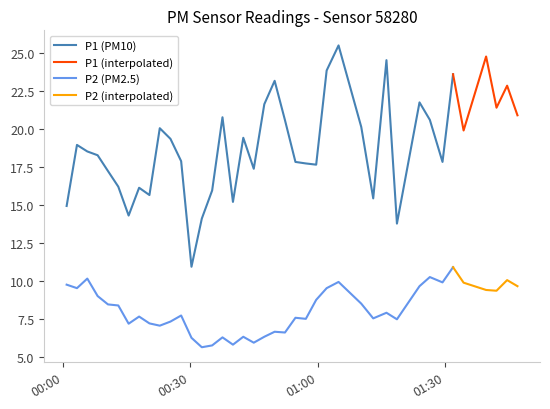

In P1, how many points are lower than both neighbors (excluding endpoints)?

11